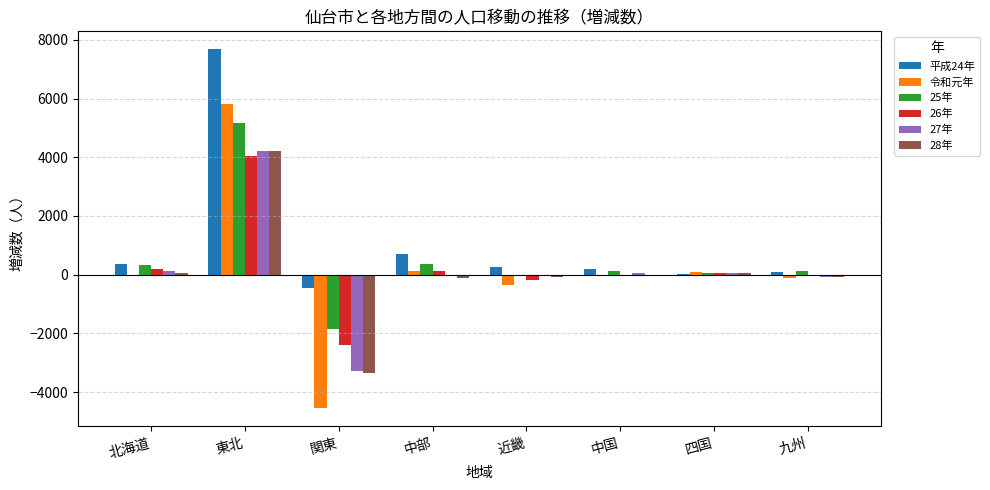

Which series has the largest total across all categories?

平成24年